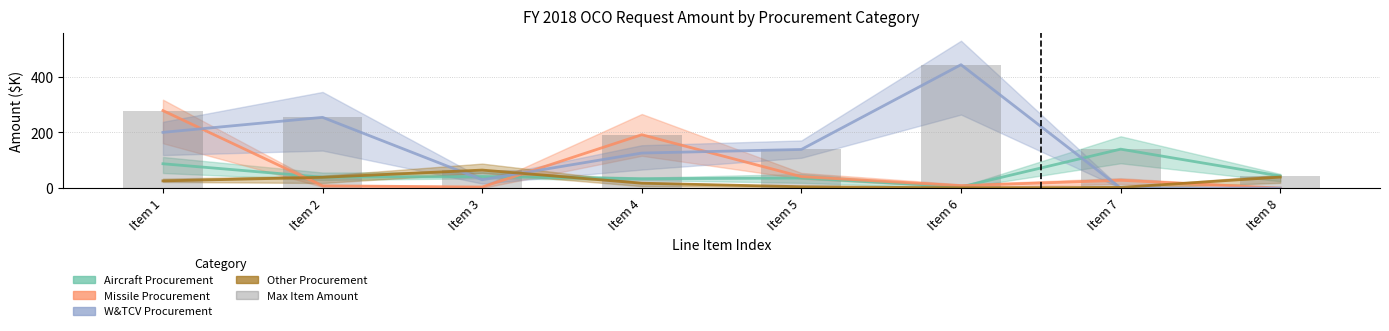

Reading left to right, list all the values displayed in this chart.

Aircraft Procurement: Item 1=87.3	Item 2=39.0	Item 3=41.4	Item 4=33.5	Item 5=36.0	Item 6=4.3	Item 7=139.7	Item 8=43.4
Missile Procurement: Item 1=278.1	Item 2=8.1	Item 3=3.9	Item 4=191.5	Item 5=41.0	Item 6=8.7	Item 7=28.0	Item 8=0.0
W&TCV Procurement: Item 1=200.0	Item 2=253.9	Item 3=30.0	Item 4=125.7	Item 5=138.7	Item 6=442.8	Item 7=0.0	Item 8=0.0
Other Procurement: Item 1=25.9	Item 2=38.6	Item 3=64.6	Item 4=17.5	Item 5=4.9	Item 6=1.0	Item 7=2.5	Item 8=39.5
Max Item Amount: Item 1=278.1	Item 2=253.9	Item 3=64.6	Item 4=191.5	Item 5=138.7	Item 6=442.8	Item 7=139.7	Item 8=43.4